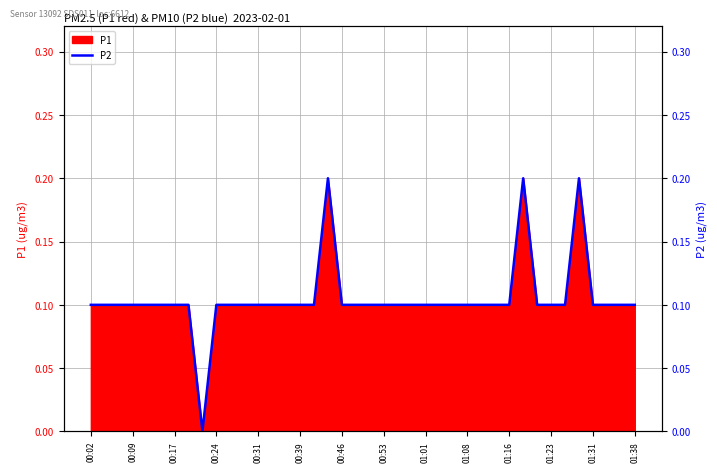

How many lines are shown in the chart?

1